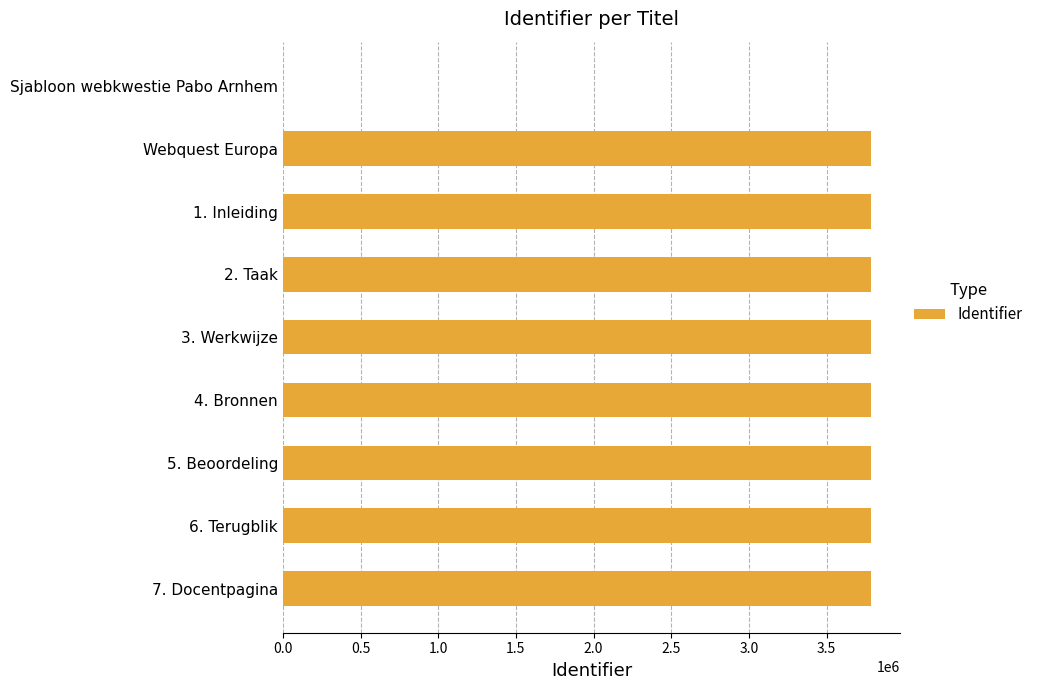

What is the sum of all values?

30266951